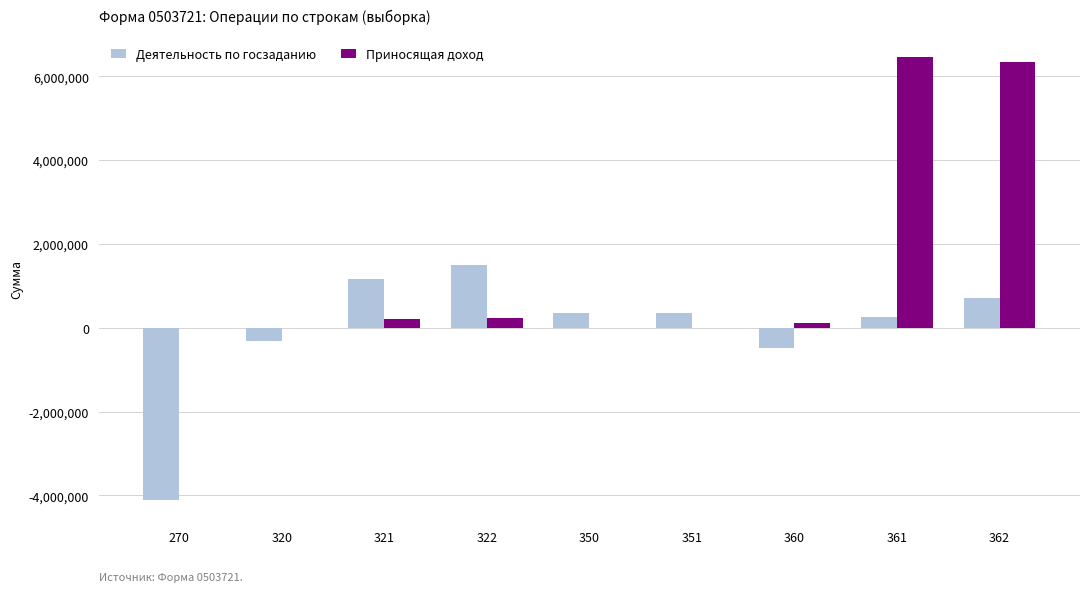

What is the highest value of the Деятельность по госзаданию series?

1495938.0